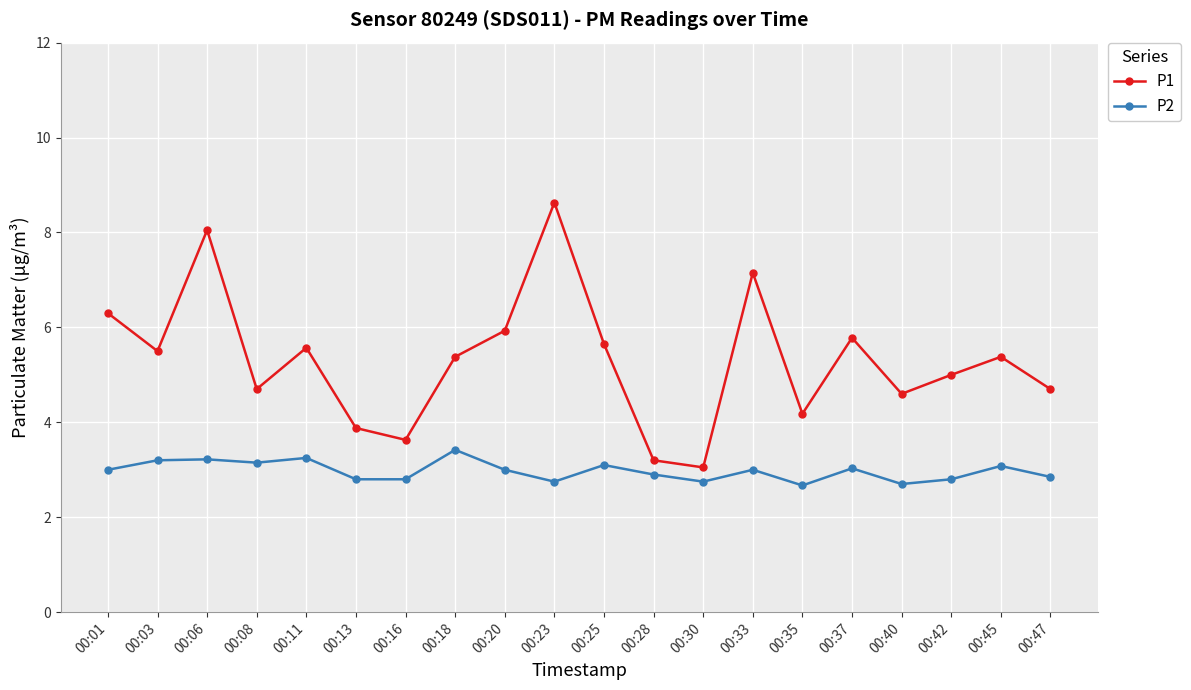

At how many categories does at least one series exceed 7?

3